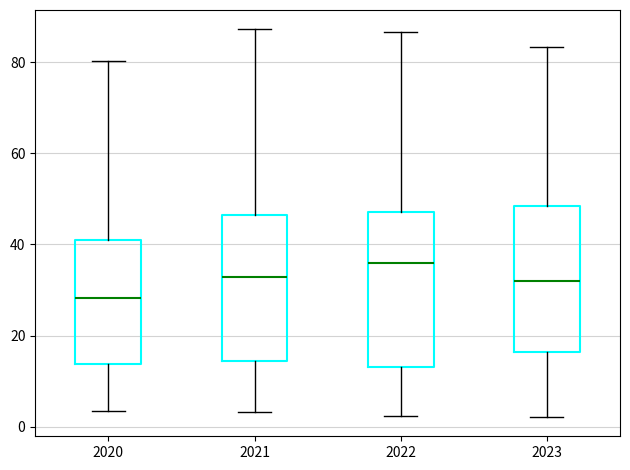

Where is the upper edge of the box at x = 2022 on the y-axis? The values are not printed on the chart, so give them approximately, as read against the axis.

48